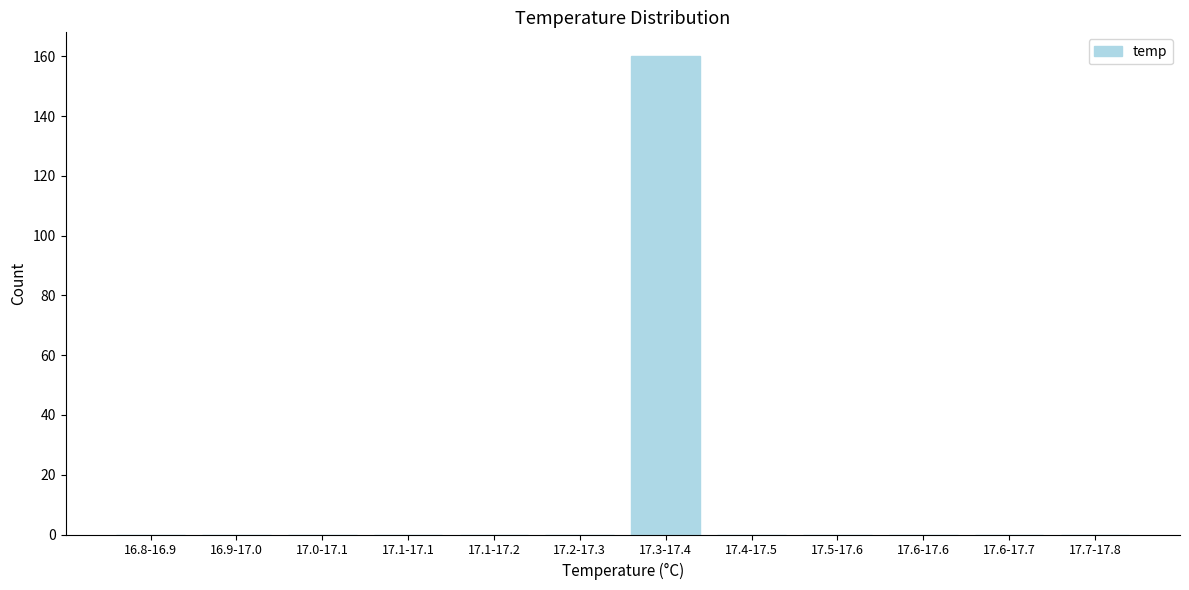

Reading right to left, list all the values displayed in this chart.

17.7-17.8=0	17.6-17.7=0	17.6-17.6=0	17.5-17.6=0	17.4-17.5=0	17.3-17.4=160	17.2-17.3=0	17.1-17.2=0	17.1-17.1=0	17.0-17.1=0	16.9-17.0=0	16.8-16.9=0